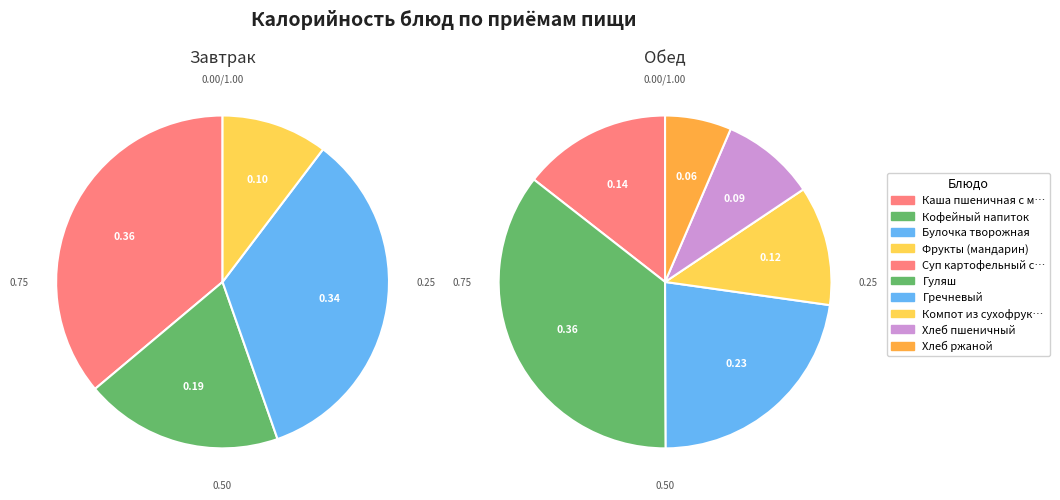

Is there a majority slice in this chart?

No